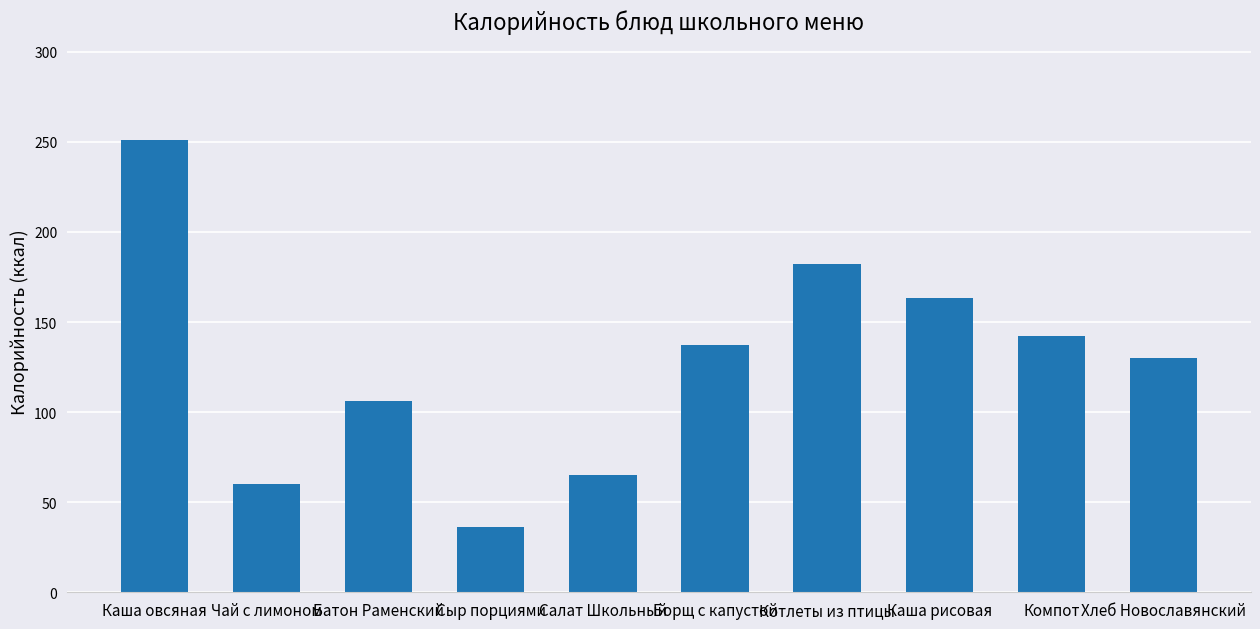

What is the difference between the maximum and minimum values?

215.0